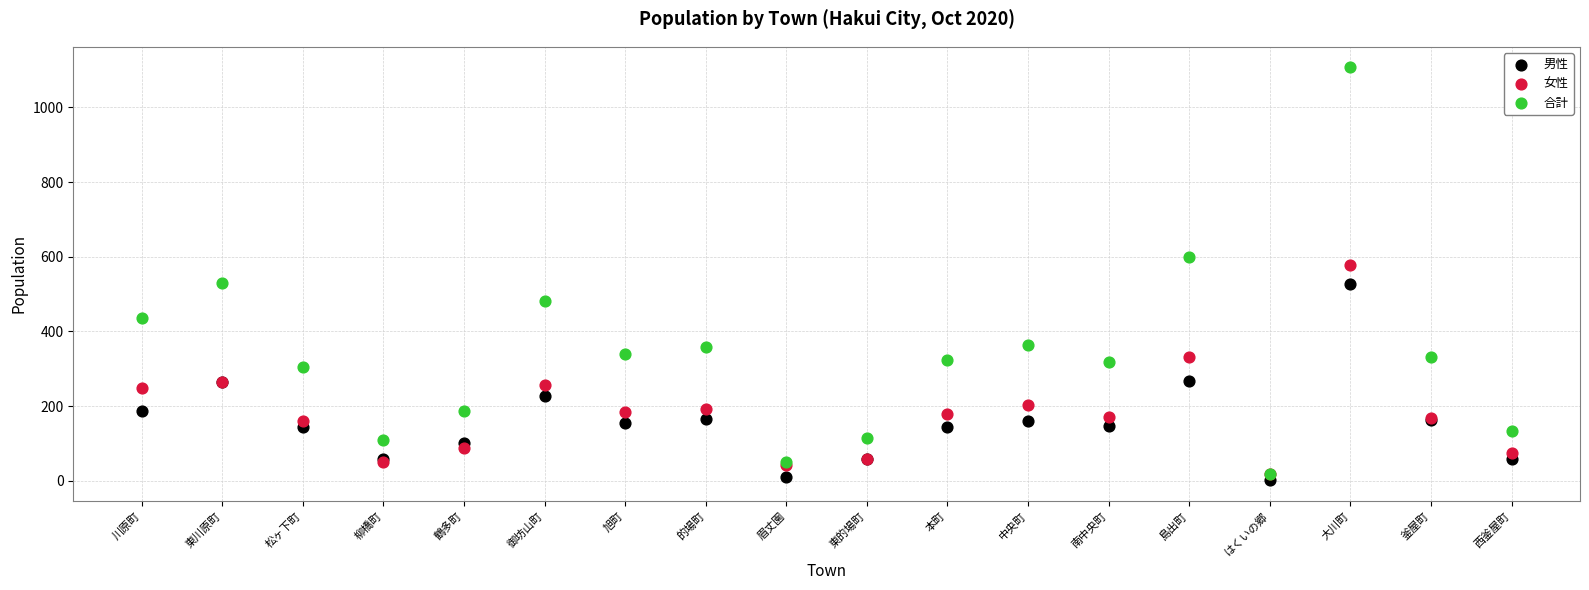

In the 合計 series, what Y value is closest to 562?

529